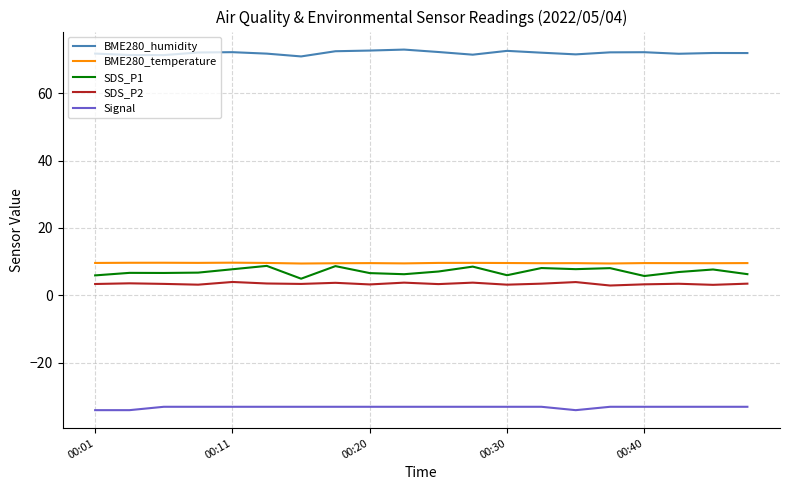

What is the maximum value shown in the chart?

72.9